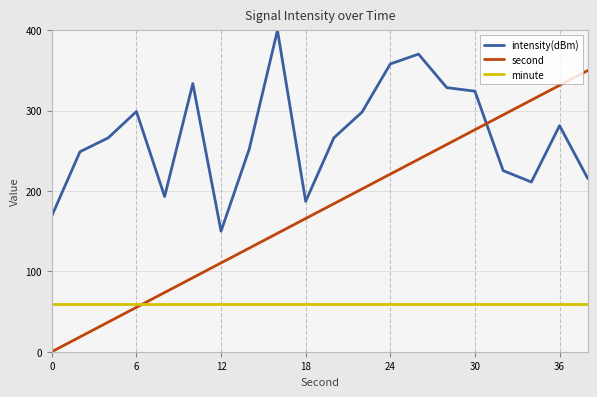

What is the lowest value of the intensity(dBm) series?

150.0